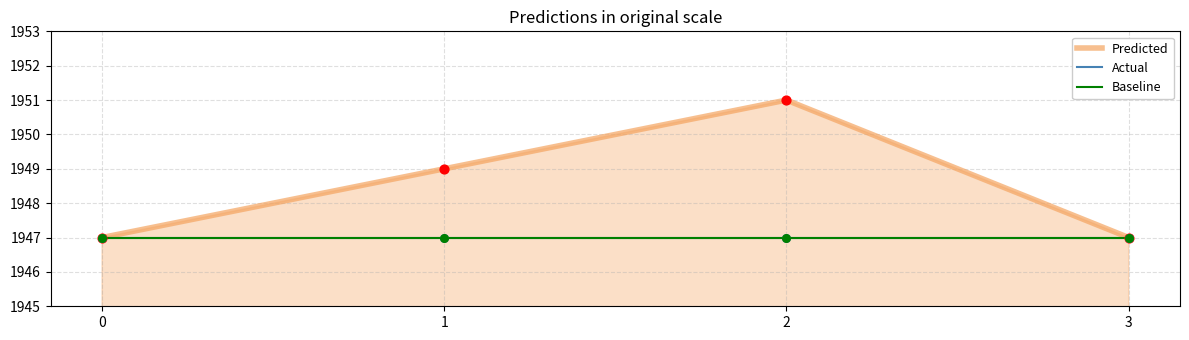

Does the chart have visible grid lines?

Yes